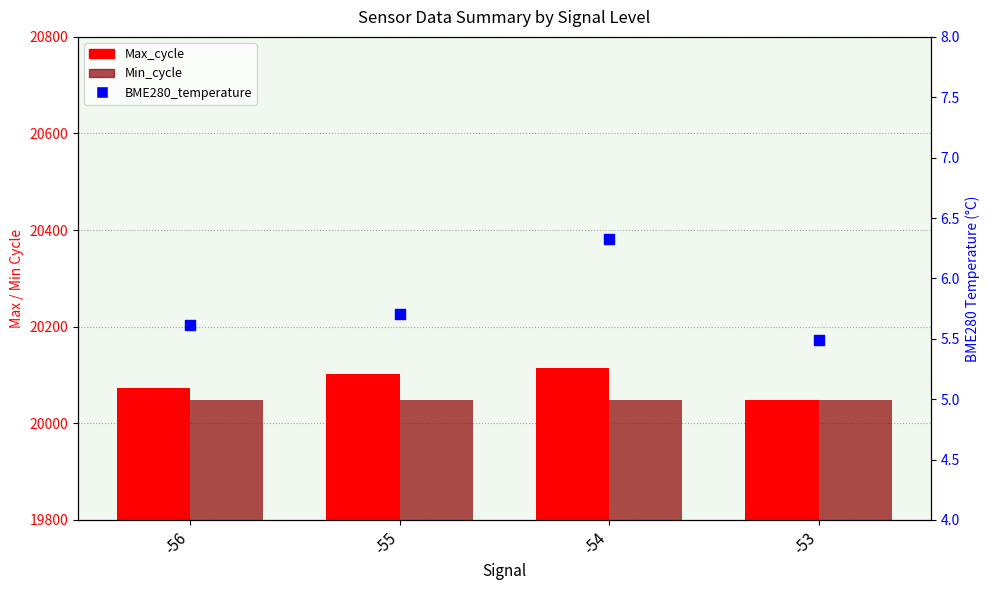

Is the value of BME280_temperature at -56 greater than the value of Min_cycle at -56?

No